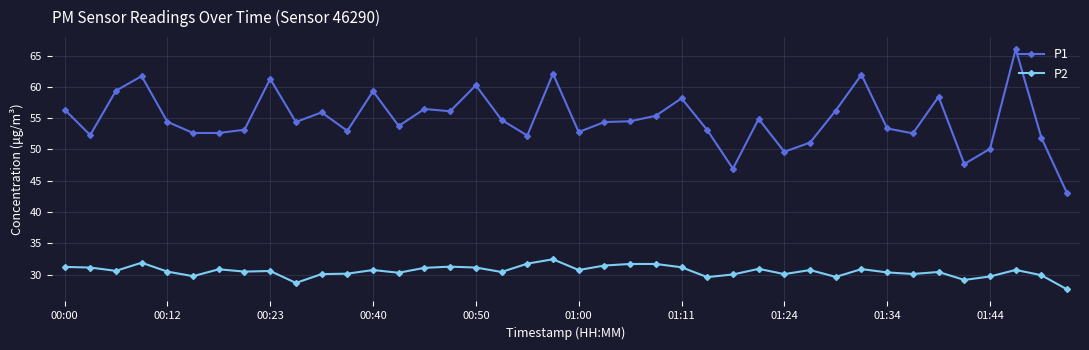

Rank the series by their maximum value, from lowest to highest.

P2, P1